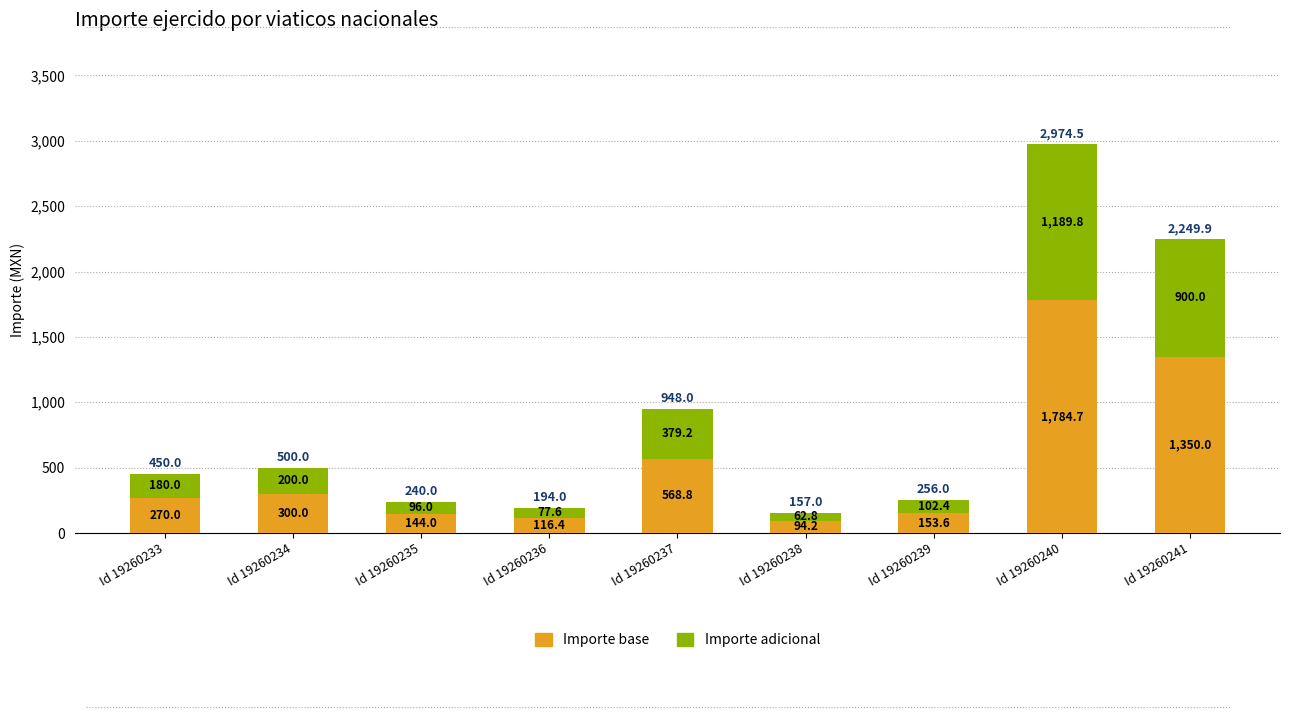

At which category is the sum across all series the highest?

Id 19260240